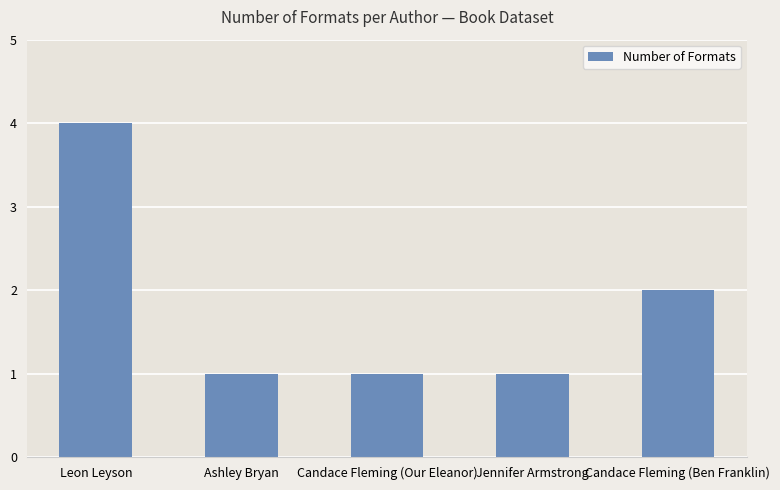

Reading right to left, what are all the values shown in this chart?

Candace Fleming (Ben Franklin)=2	Jennifer Armstrong=1	Candace Fleming (Our Eleanor)=1	Ashley Bryan=1	Leon Leyson=4